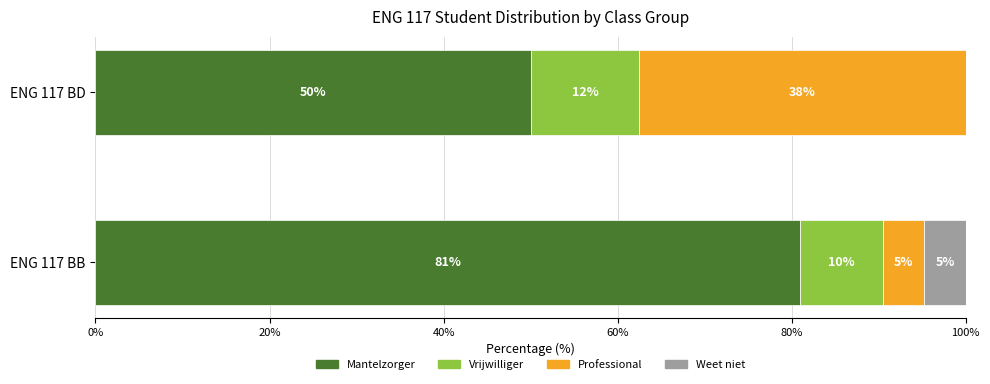

How many Vrijwilliger values are between 9 and 12?

1